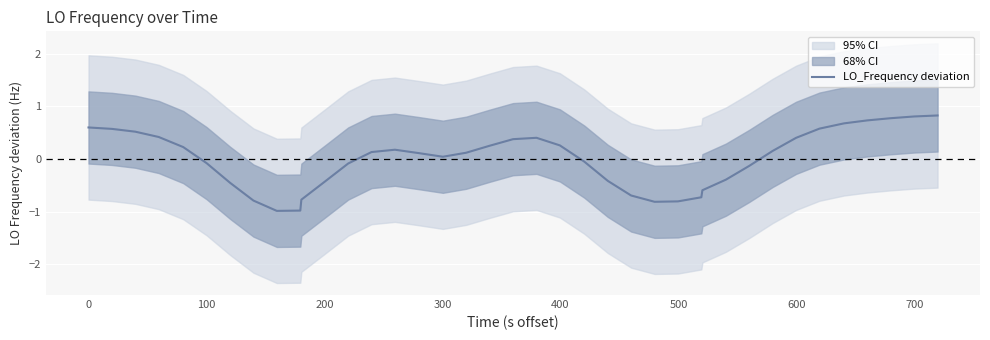

What is the highest value of the LO_Frequency deviation series?

0.8